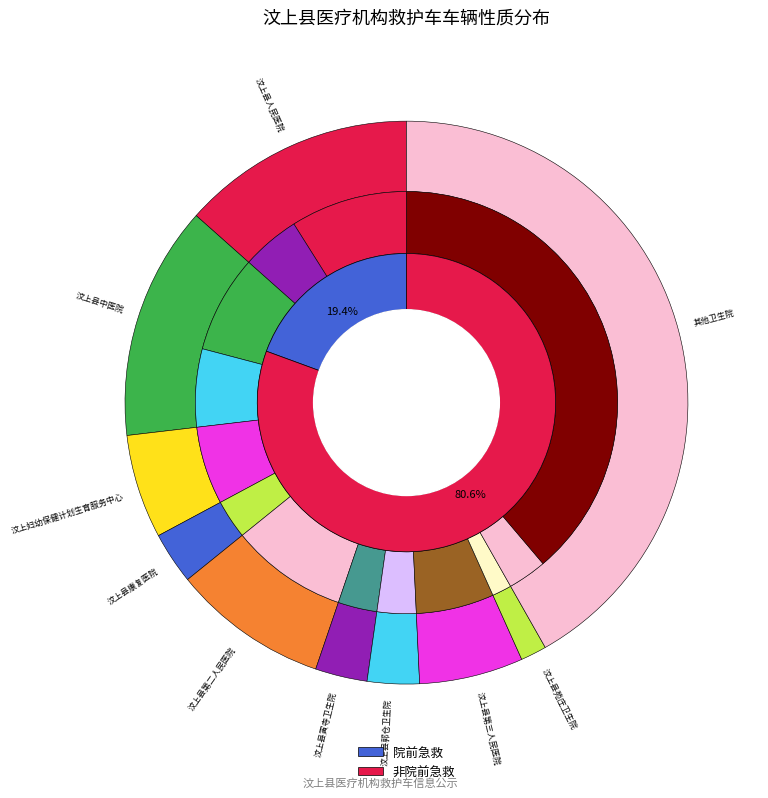

Which slice is the largest?

非院前急救